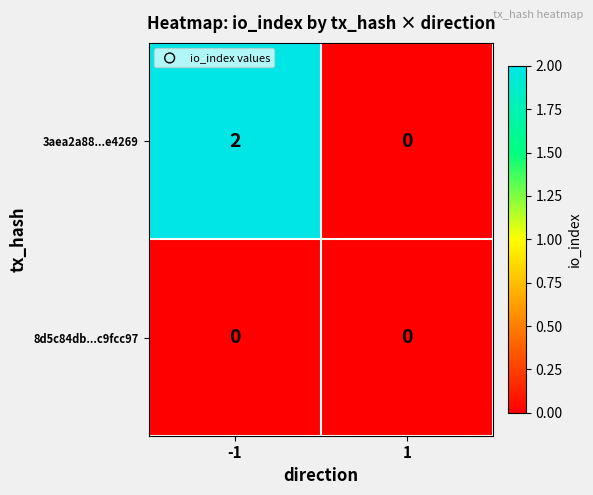

Count the number of categories in the chart.

2